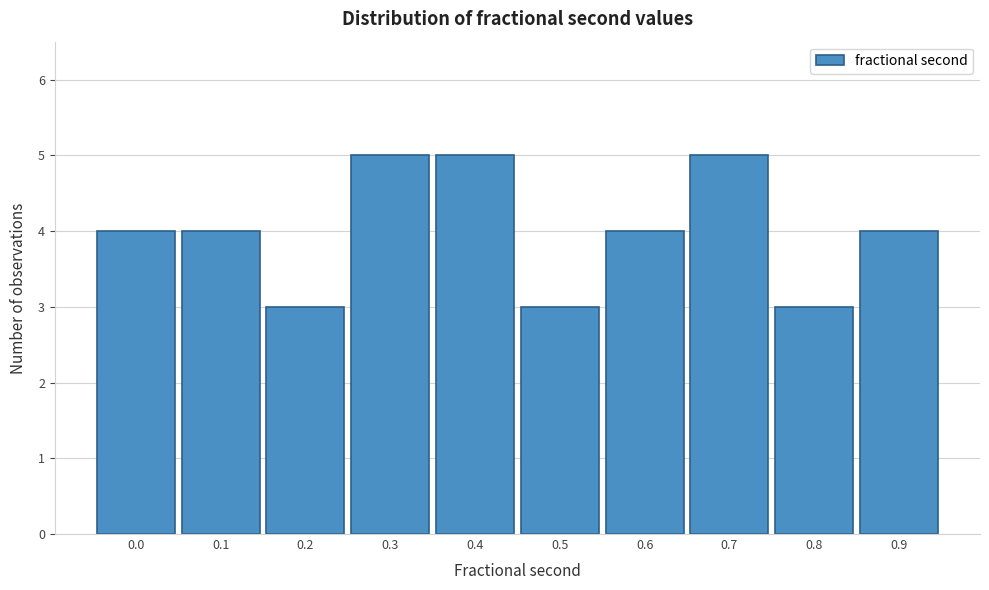

Reading right to left, transcribe all the data shown in this chart.

4	3	5	4	3	5	5	3	4	4